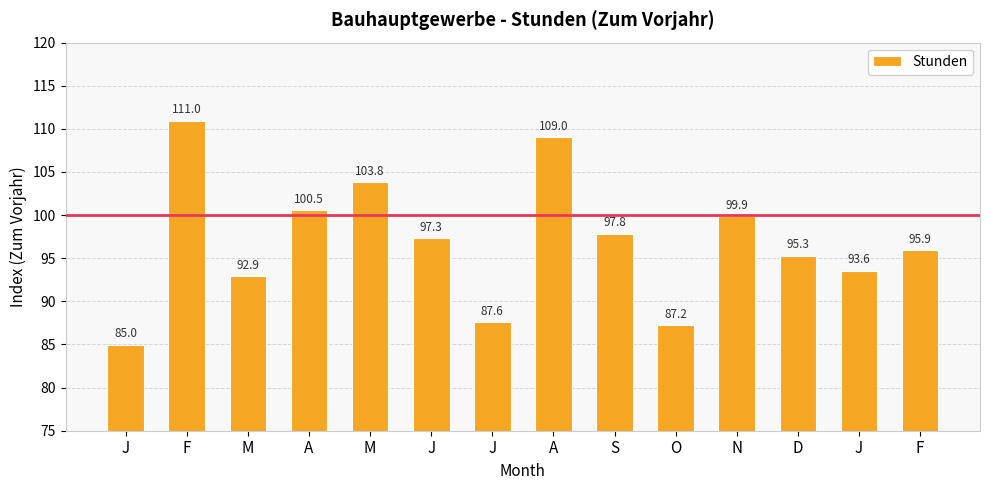

Rank the categories by value from lowest to highest.

J, O, J, M, J, D, F, J, S, N, A, M, A, F